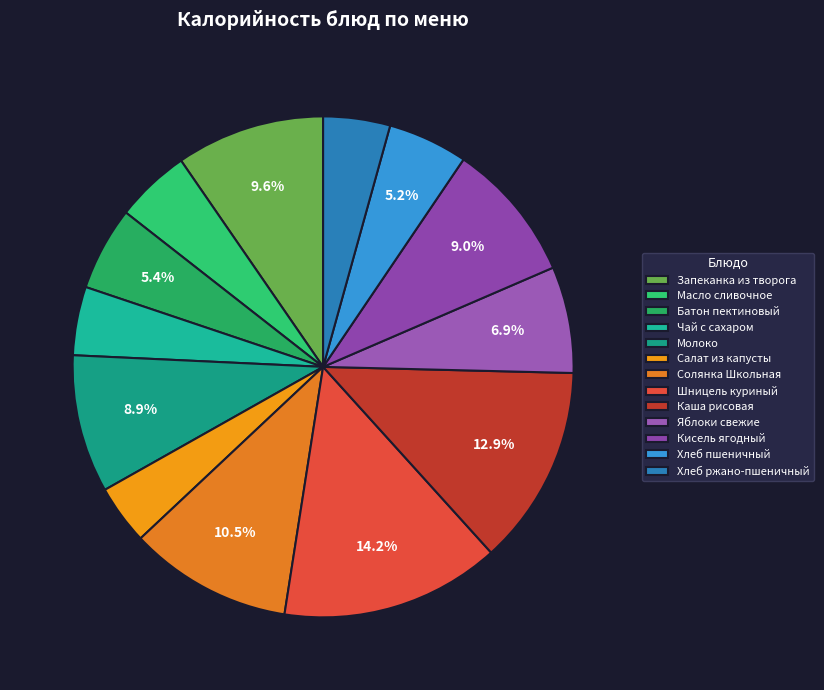

How many slices are in this pie chart?

13